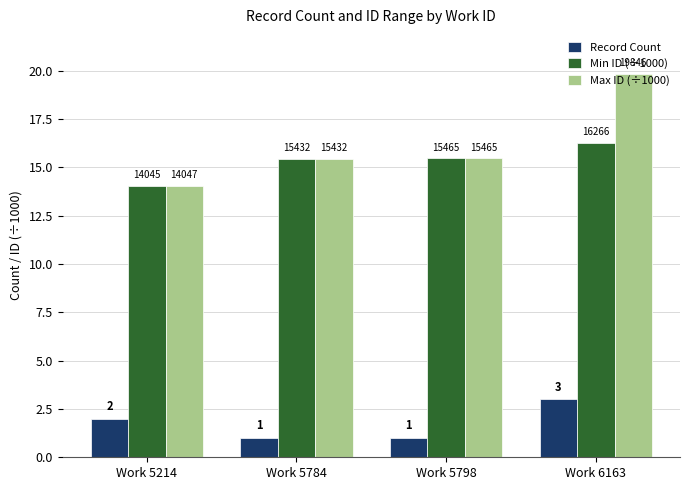

How many groups of bars are there?

4